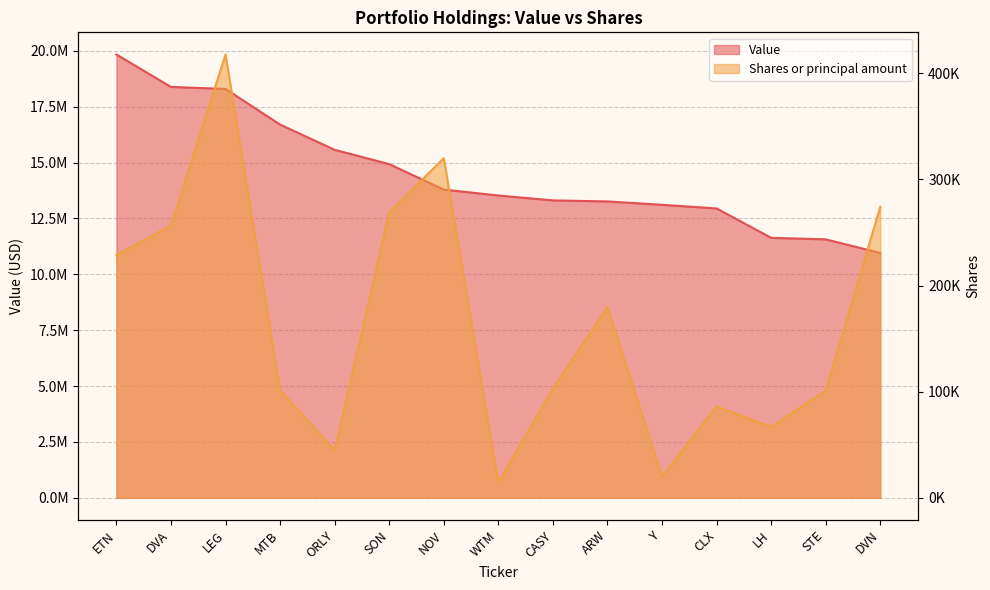

How many lines are shown in the chart?

2